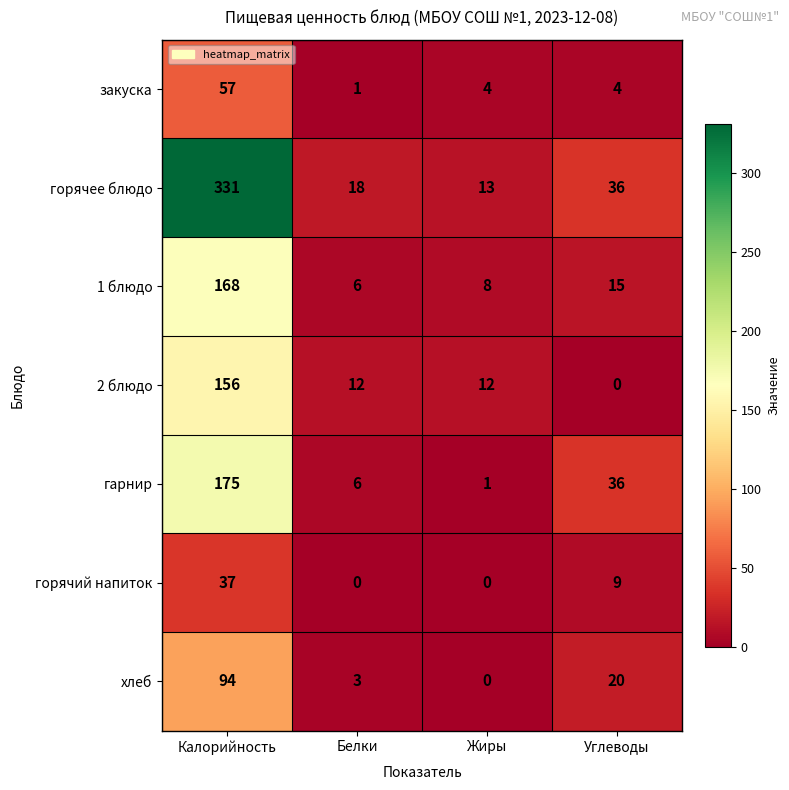

List the series in order of their peak value, highest first.

горячее блюдо, гарнир, 1 блюдо, 2 блюдо, хлеб, закуска, горячий напиток